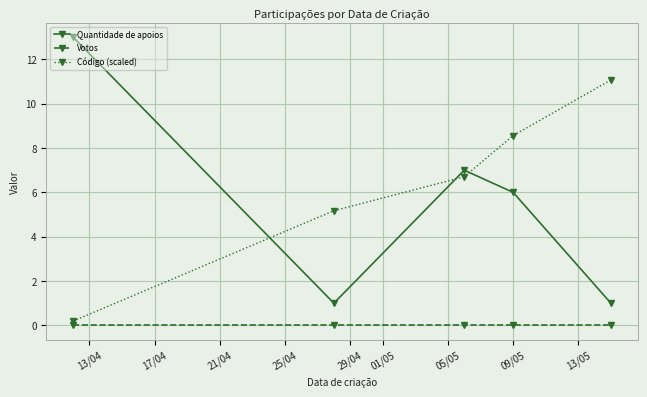

In Quantidade de apoios, how many points are lower than both neighbors (excluding endpoints)?

1